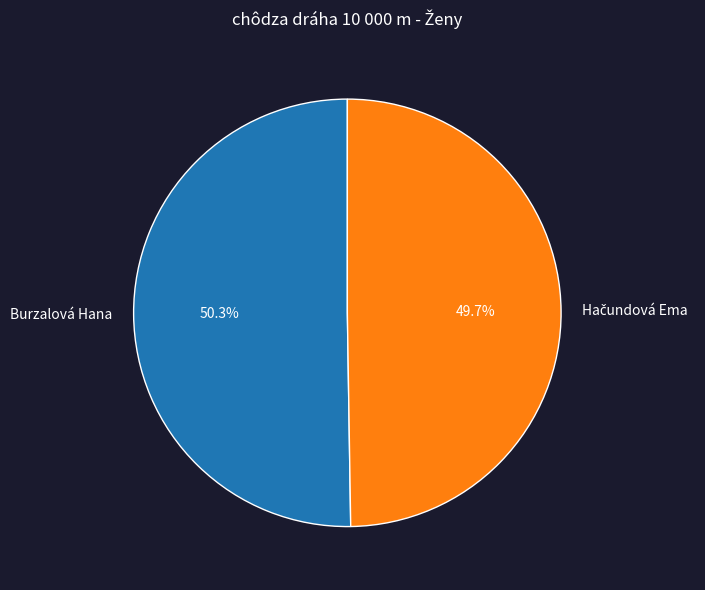

Which category has the biggest portion of the pie?

Burzalová Hana